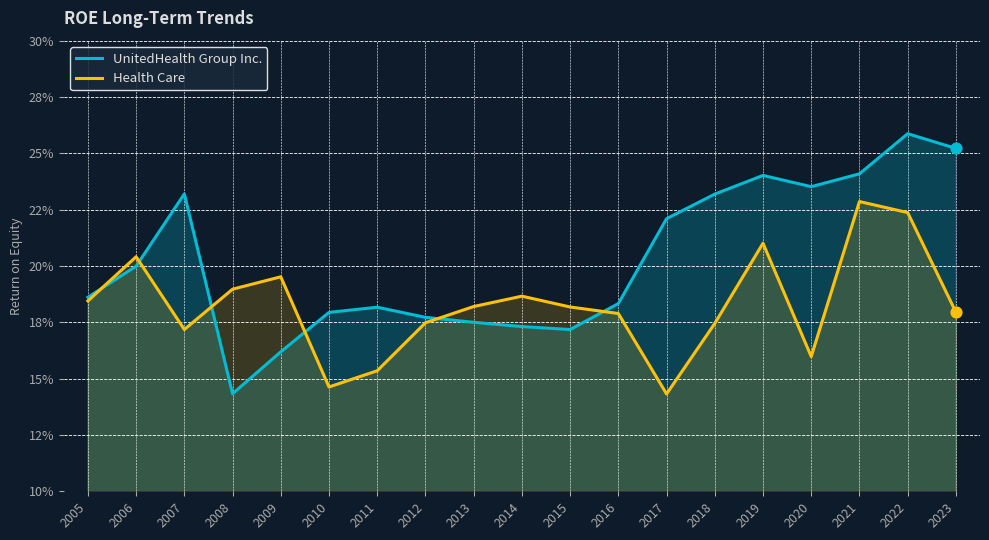

What are all the series names shown in the legend?

UnitedHealth Group Inc., Health Care